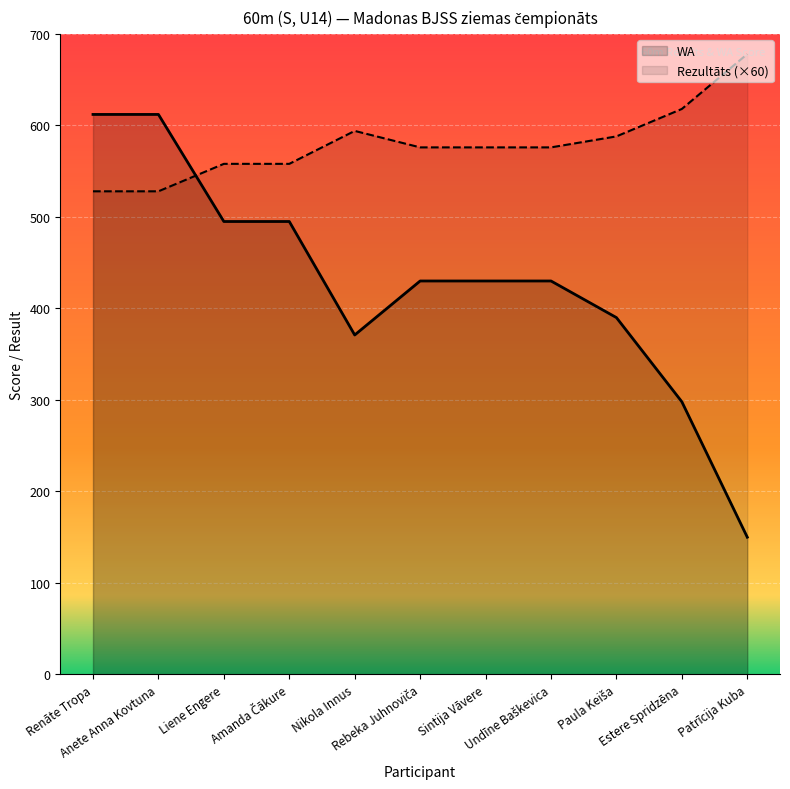

What is the maximum value for Rezultāts?

678